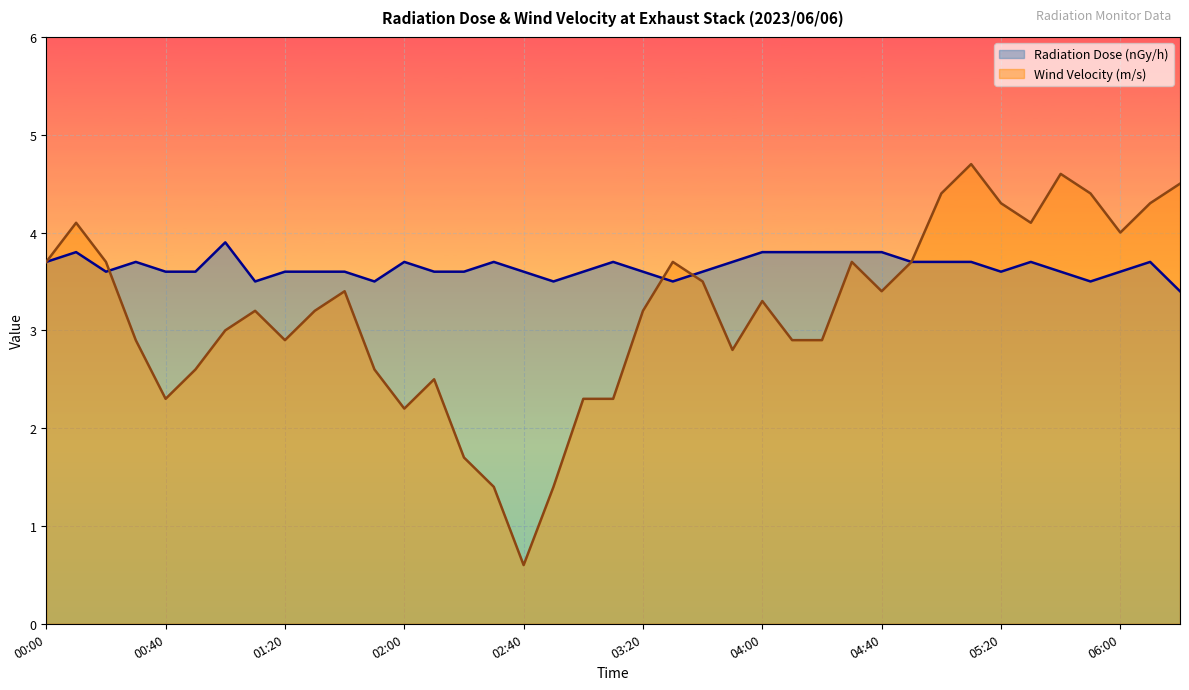

List the series in order of their peak value, highest first.

Wind Velocity (m/s), Radiation Dose (nGy/h)